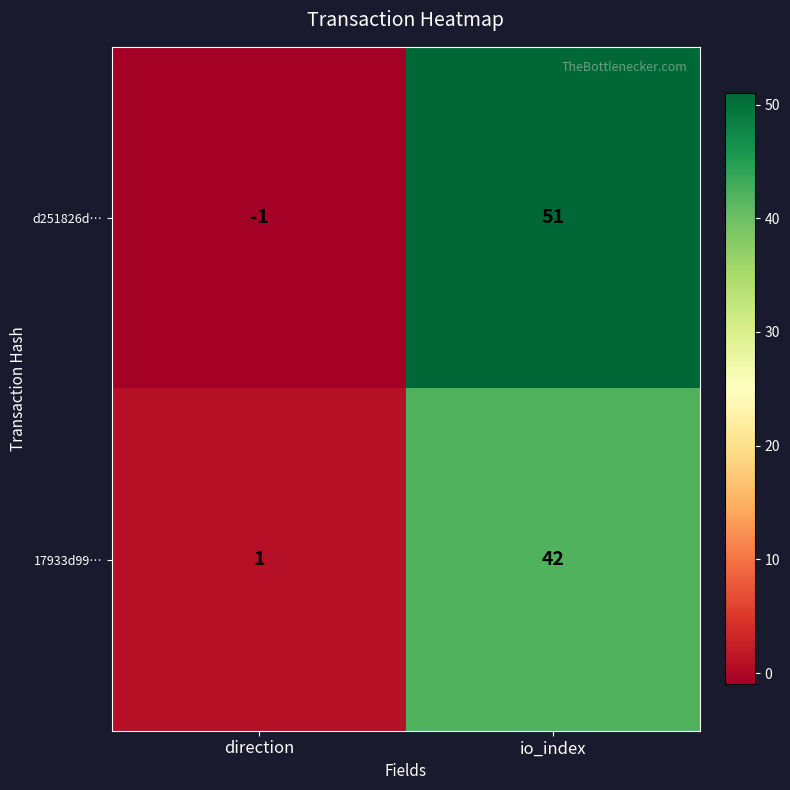

Which series changed the most between direction and io_index?

d251826d…